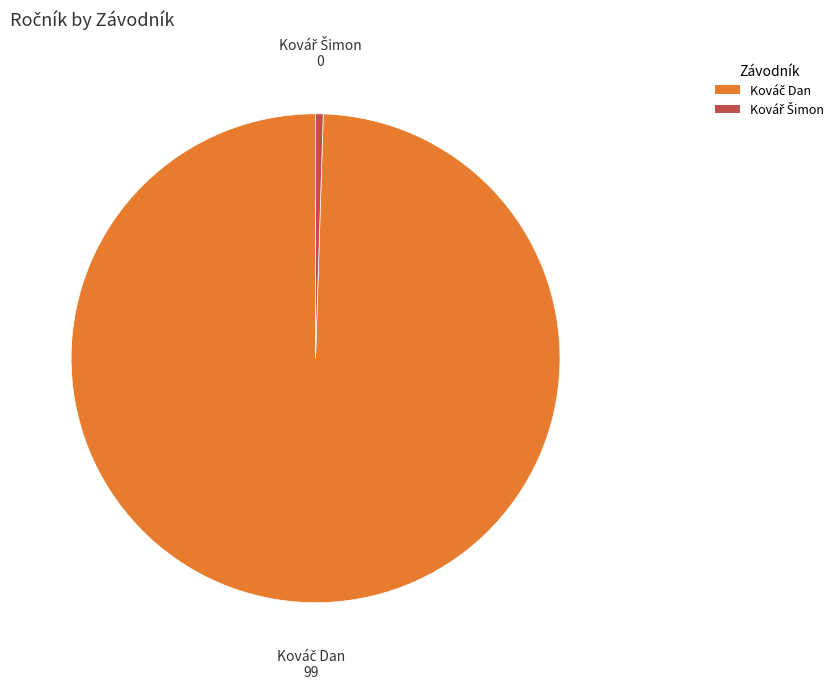

Is there any slice that represents more than half of the pie?

Yes